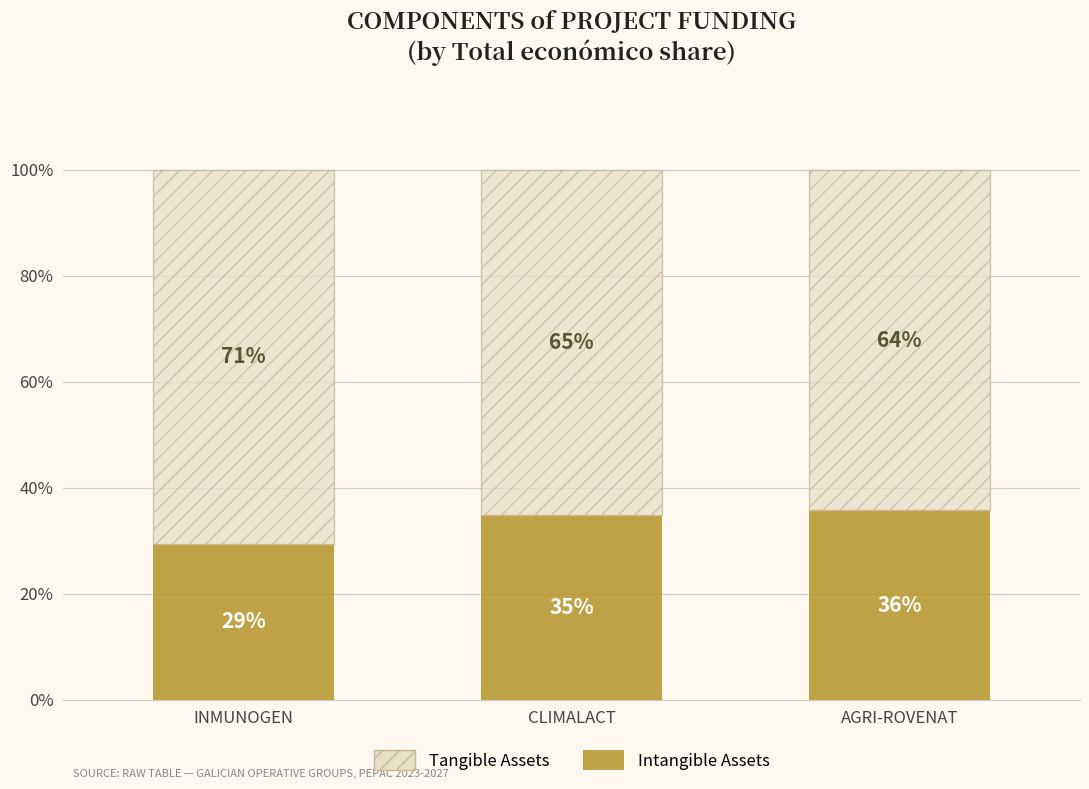

What is the total value across all series at INMUNOGEN?

100.0